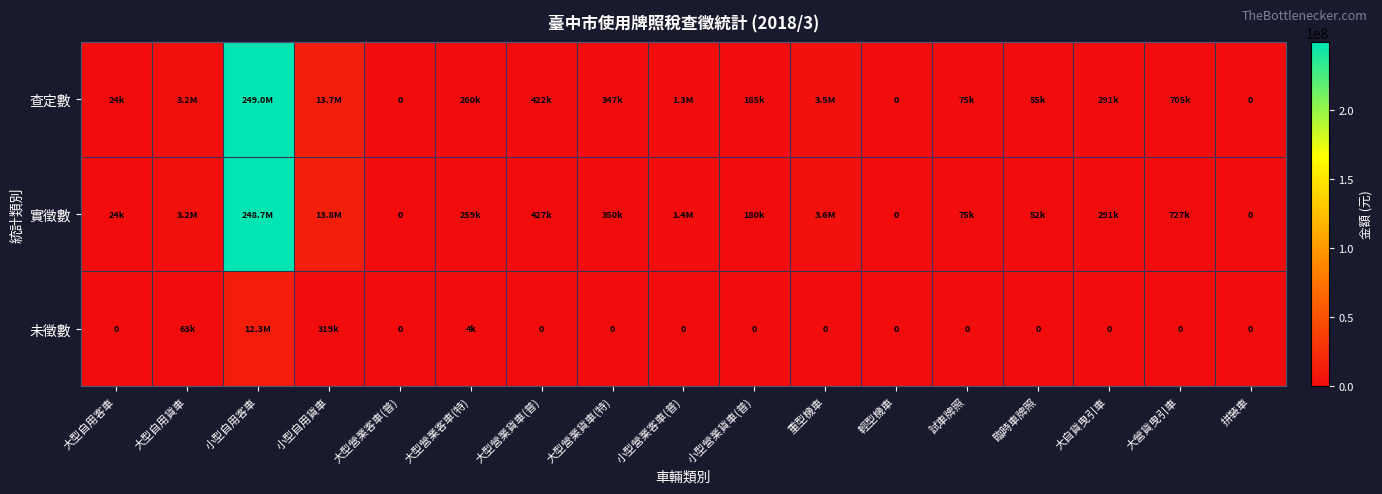

What is the sum of the 未徵數 values at 大型營業客車(特) and 大營貨曳引車?

4117